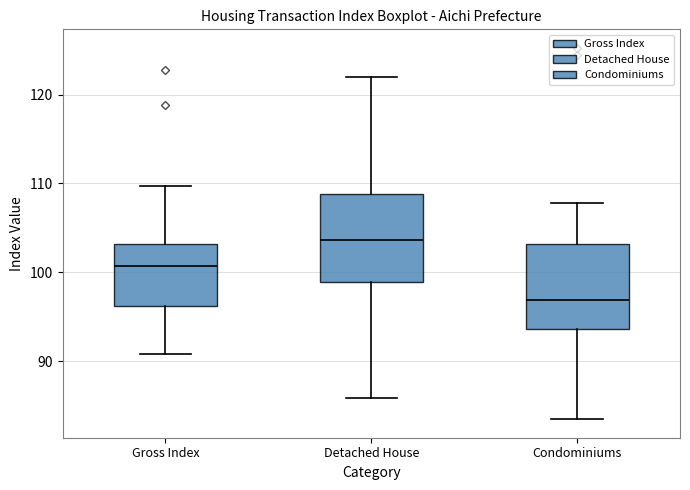

Where does the upper whisker of the box for Detached House end on the y-axis? The values are not printed on the chart, so give them approximately, as read against the axis.

122